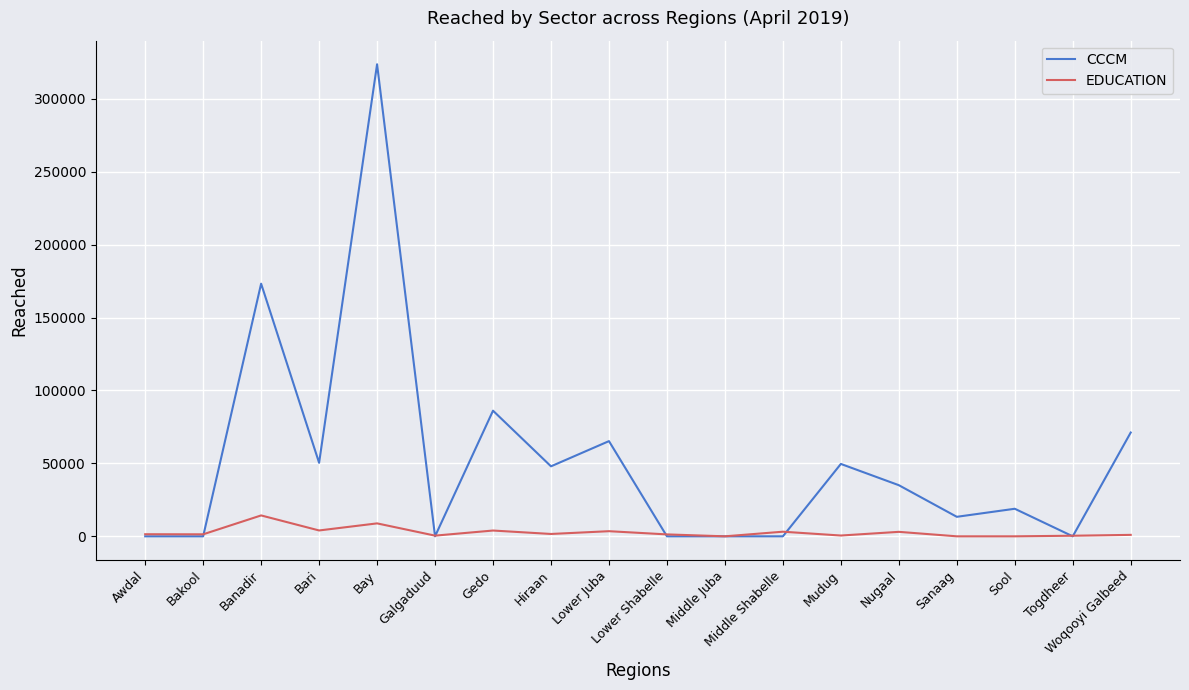

True or false: EDUCATION and CCCM intersect in this chart.

True